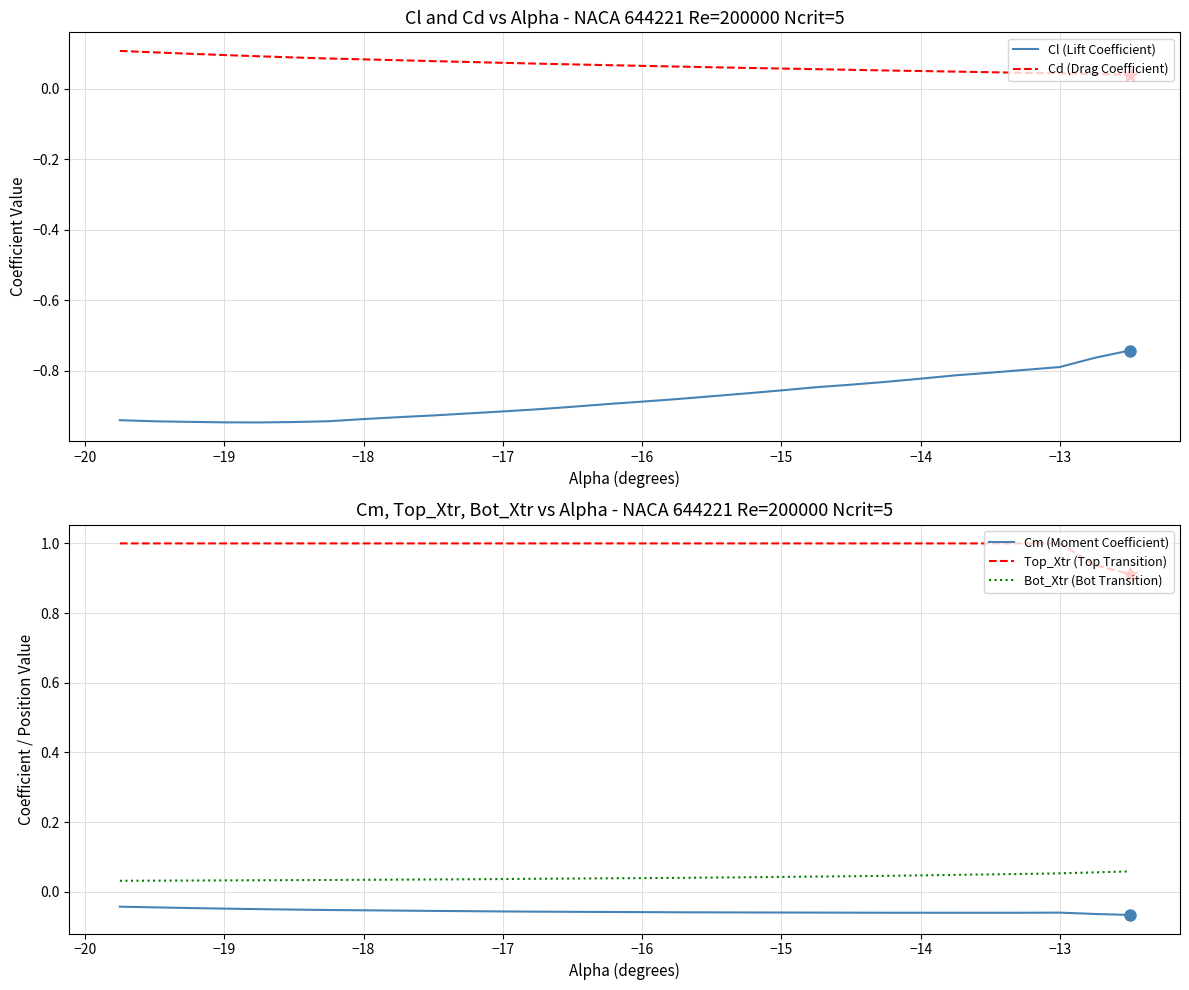

True or false: Top_Xtr (Top Transition) and Cm (Moment Coefficient) intersect in this chart.

False